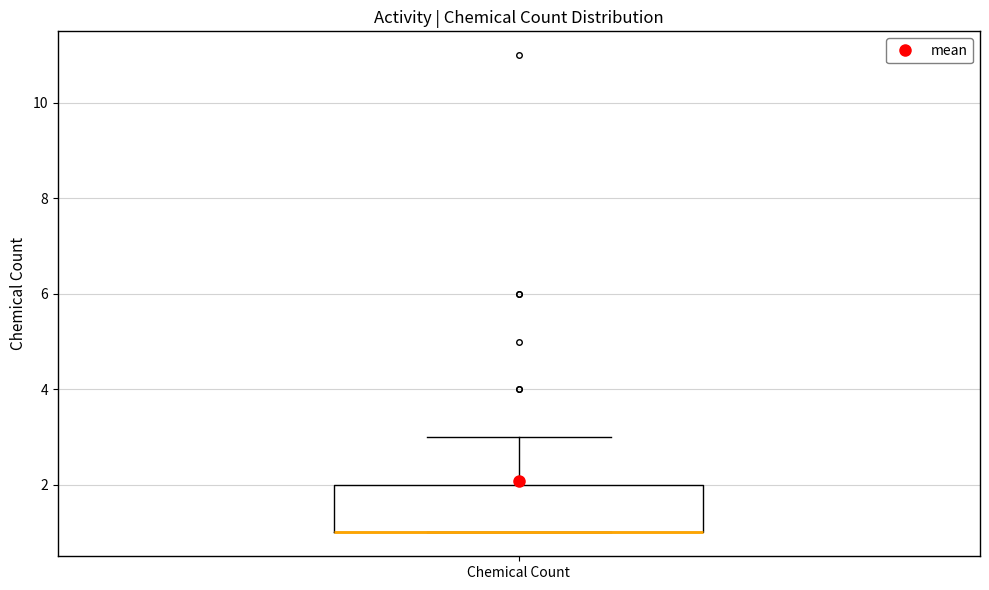

Where does the upper whisker of the box for Chemical Count end on the y-axis? The values are not printed on the chart, so give them approximately, as read against the axis.

3